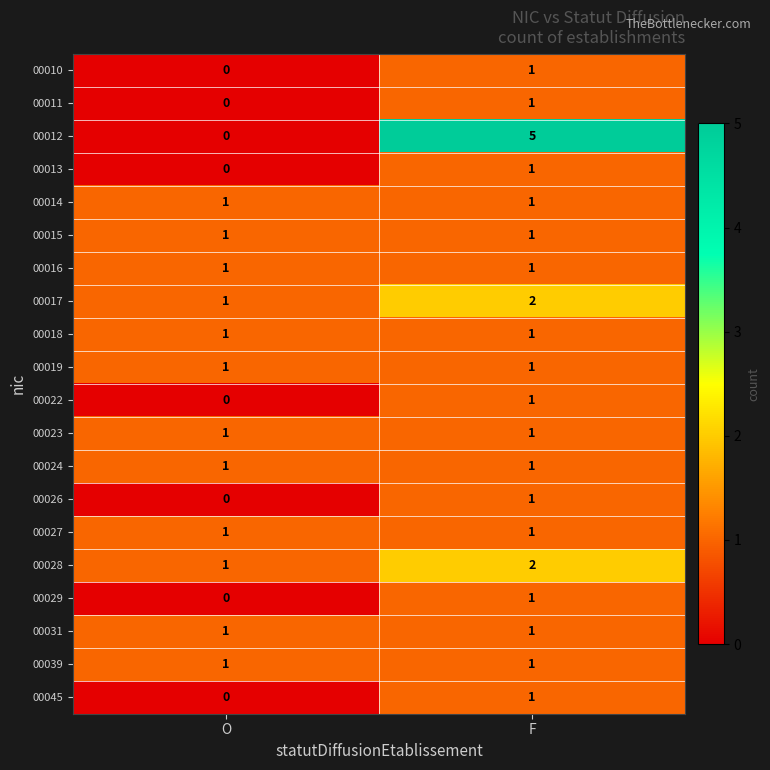

What is the total value across all series at F?

26